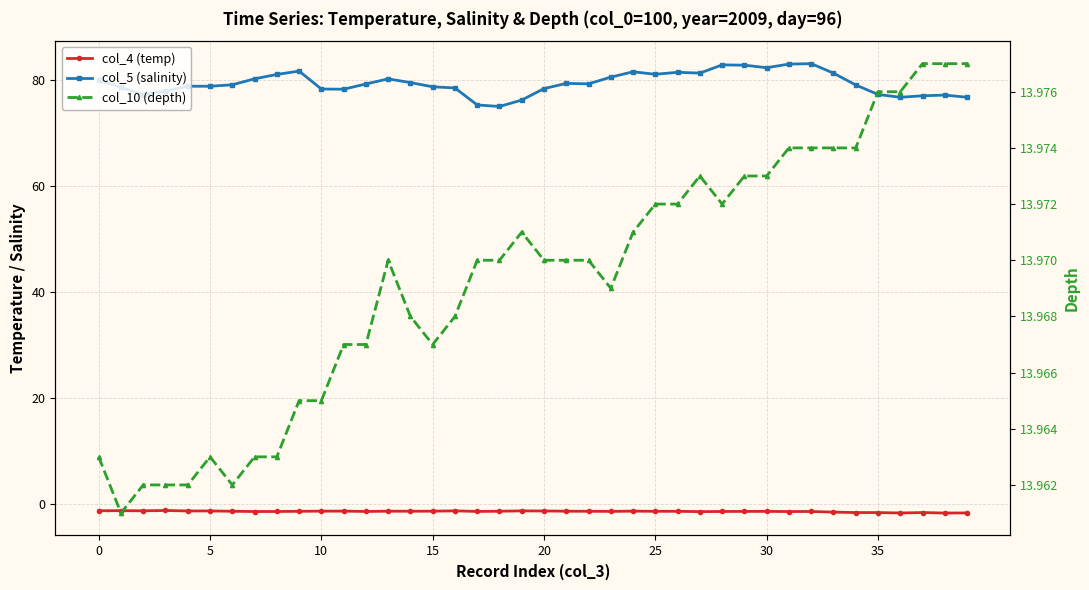

At which category is the sum across all series the highest?

32